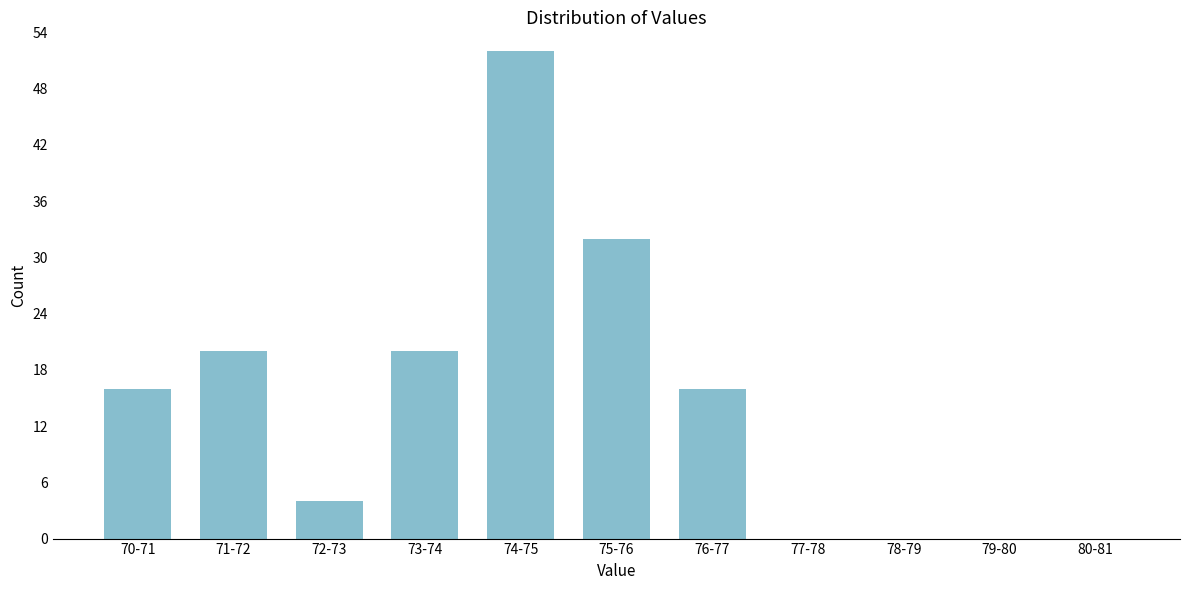

Reading left to right, extract all data points from this chart.

70-71=16	71-72=20	72-73=4	73-74=20	74-75=52	75-76=32	76-77=16	77-78=0	78-79=0	79-80=0	80-81=0